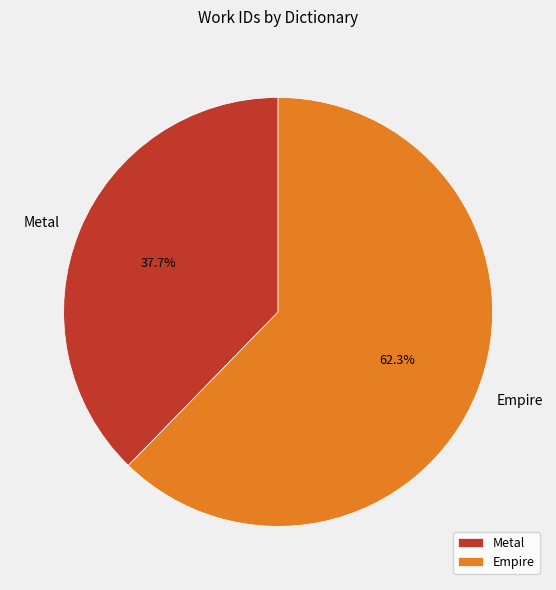

Is Metal the majority of the pie?

No